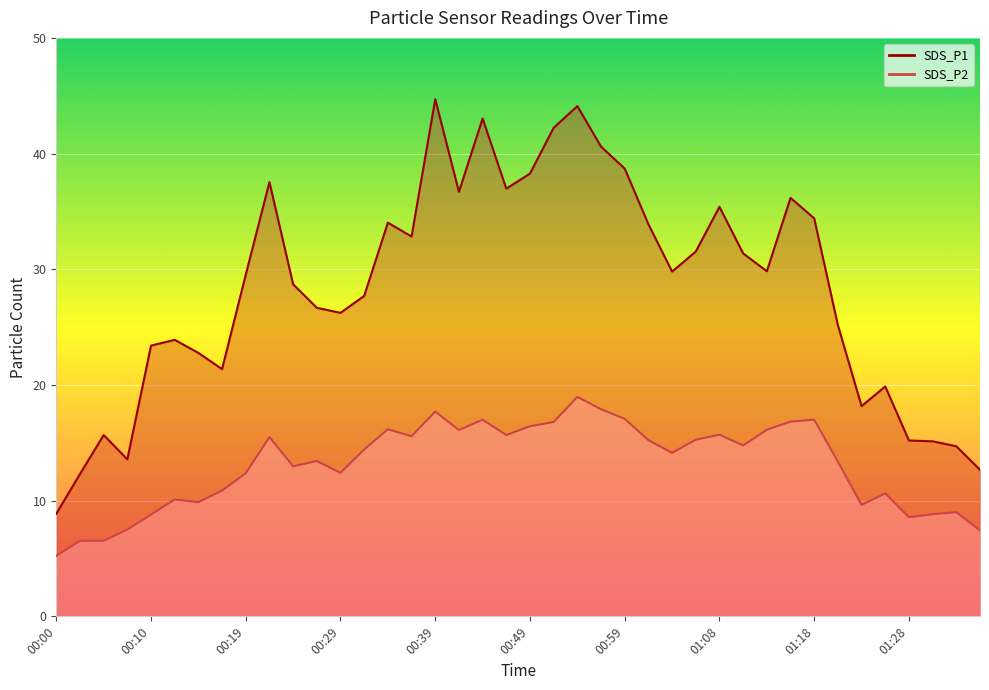

What is the sum of the SDS_P2 values at 00:54 and 00:32?

33.4